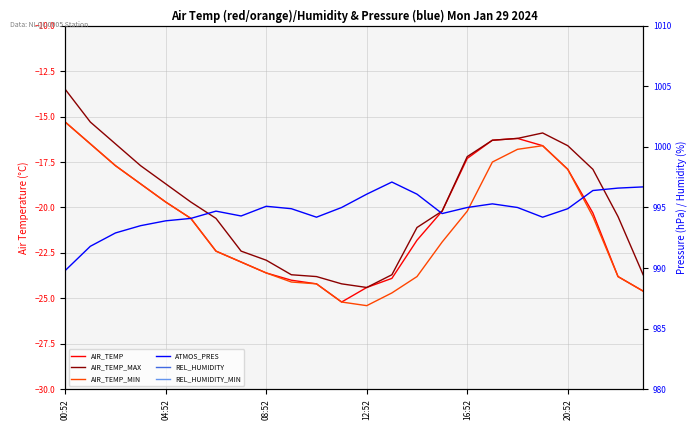

The ATMOS_PRES series shows 1668.0 at 7. True or false?

False